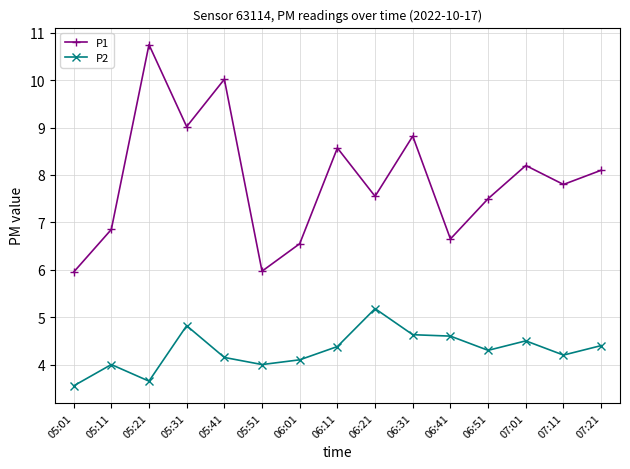

At which category is the sum across all series the highest?

05:21